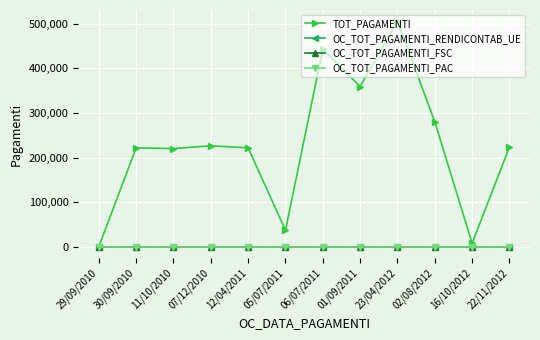

Which has a higher value, 29/09/2010 or 23/04/2012?

23/04/2012